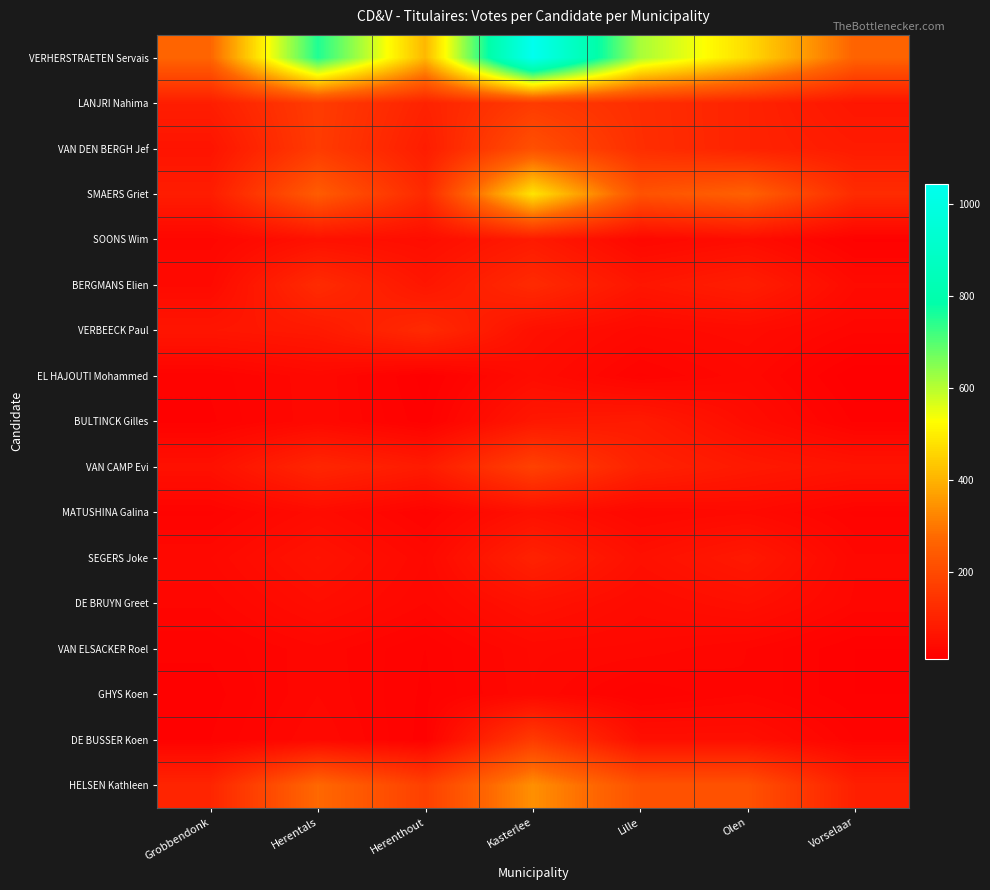

What is the total value across all series at Herentals?

2306